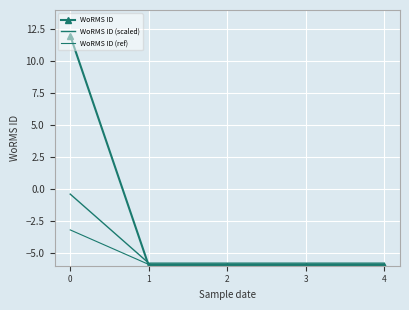

Reading left to right, transcribe all the data shown in this chart.

WoRMS ID: 12.0	-6.0	-6.0	-6.0	-6.0
WoRMS ID (scaled): -0.4	-5.8	-5.8	-5.8	-5.8
WoRMS ID (ref): -3.2	-5.9	-5.9	-5.9	-5.9